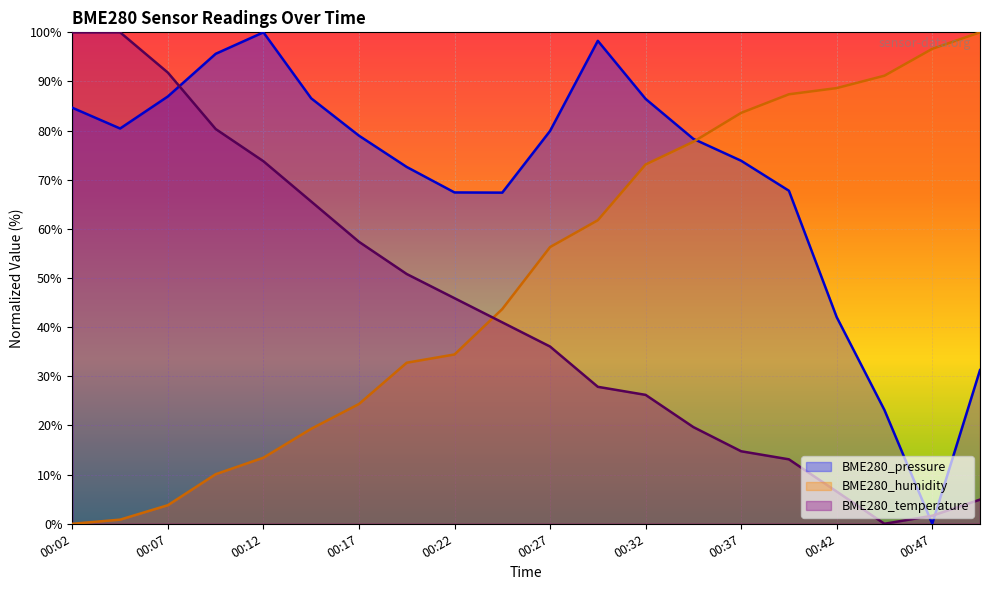

Which series has the widest spread of values?

BME280_pressure